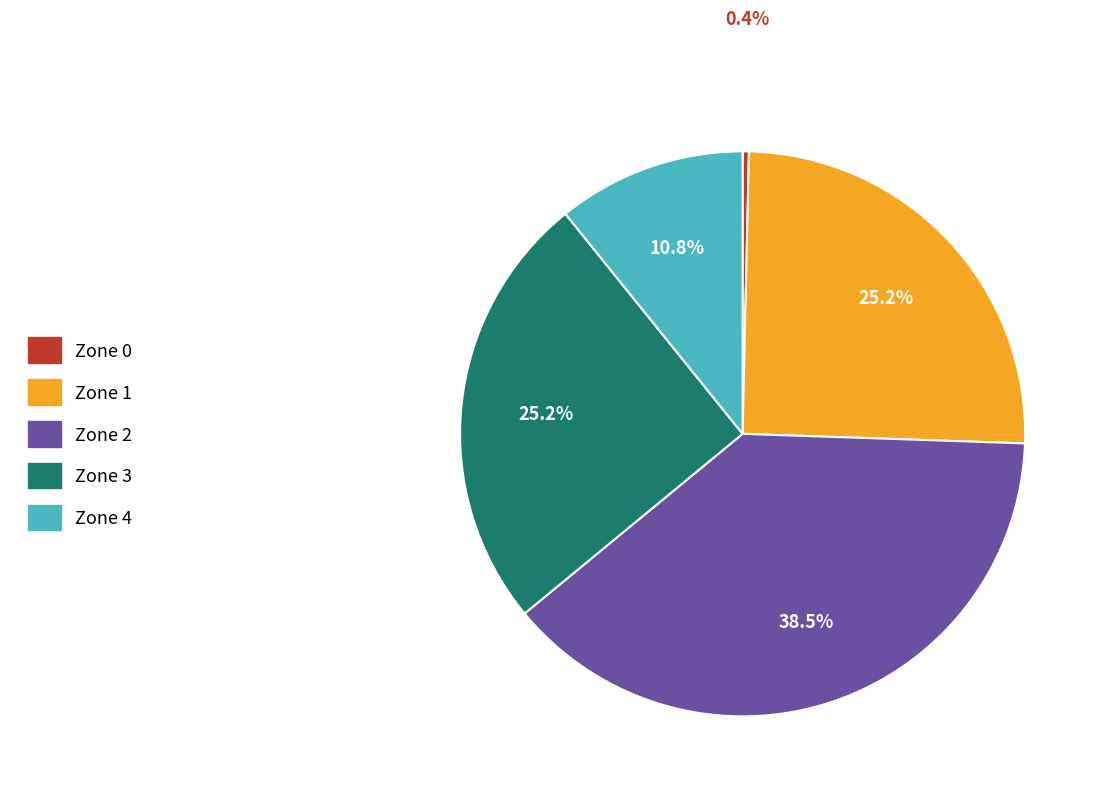

Combined, do Zone 4 and Zone 0 account for over 50%?

No